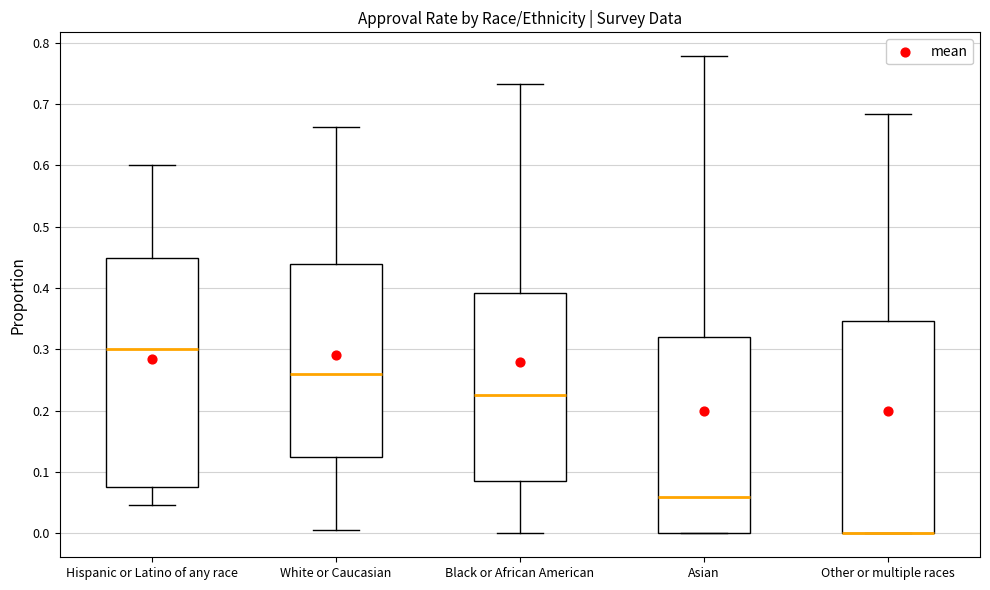

Which box is the tallest, from its lower edge to its upper edge?

Hispanic or Latino of any race